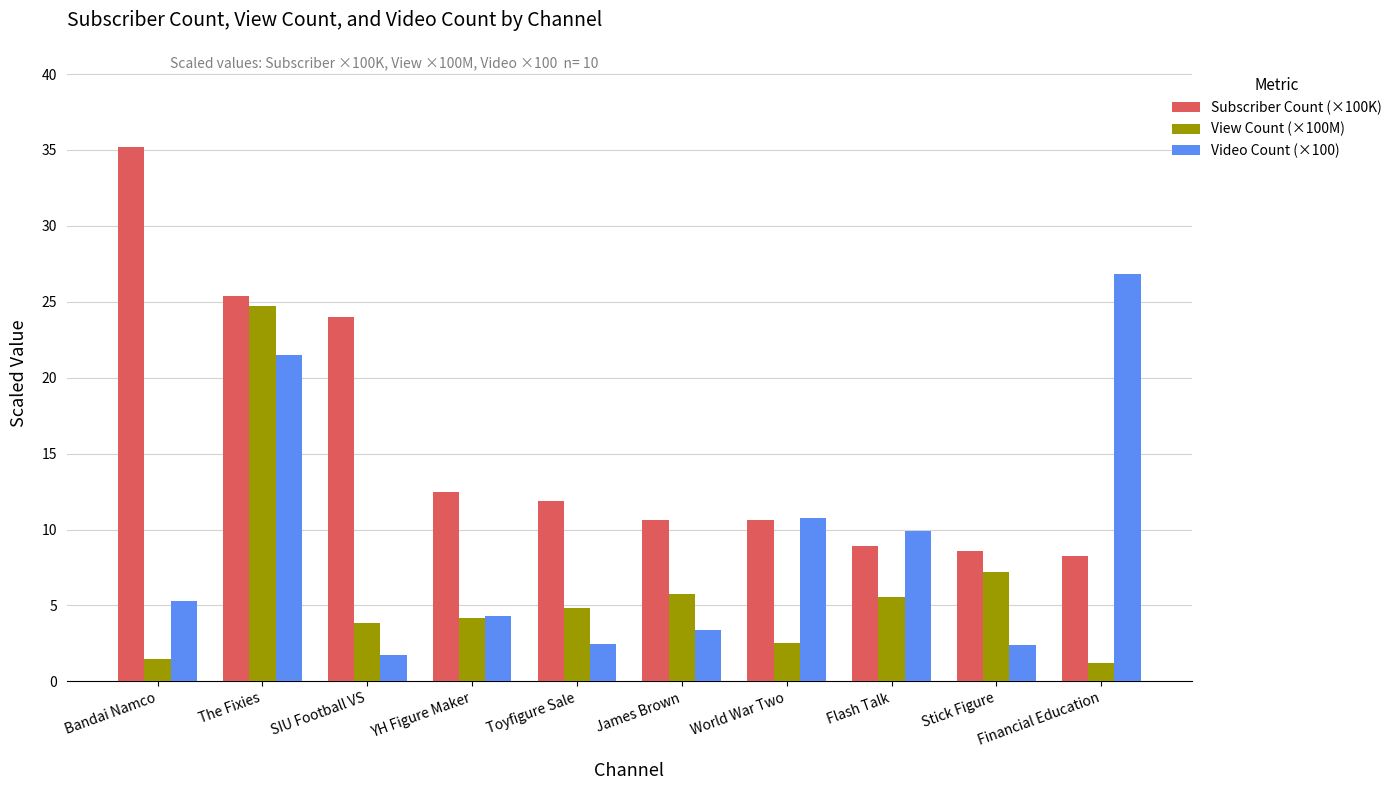

The Video Count (×100) series shows 1.0 at Toyfigure Sale. True or false?

False